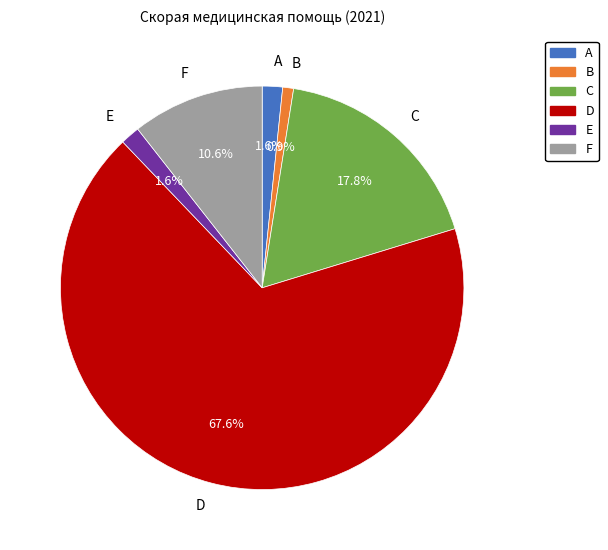

Which has a higher value, E or B?

E